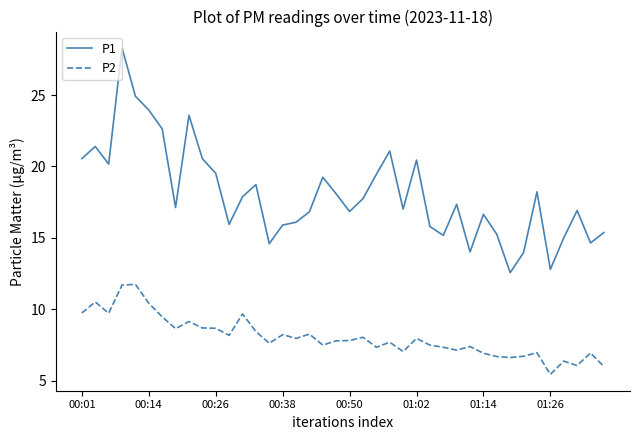

True or false: P1 and P2 intersect in this chart.

False